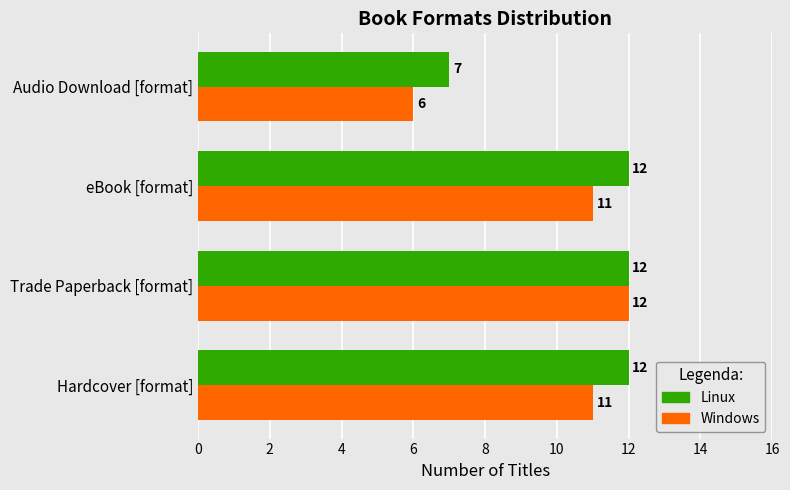

What value does the Windows series have at Hardcover [format]?

11